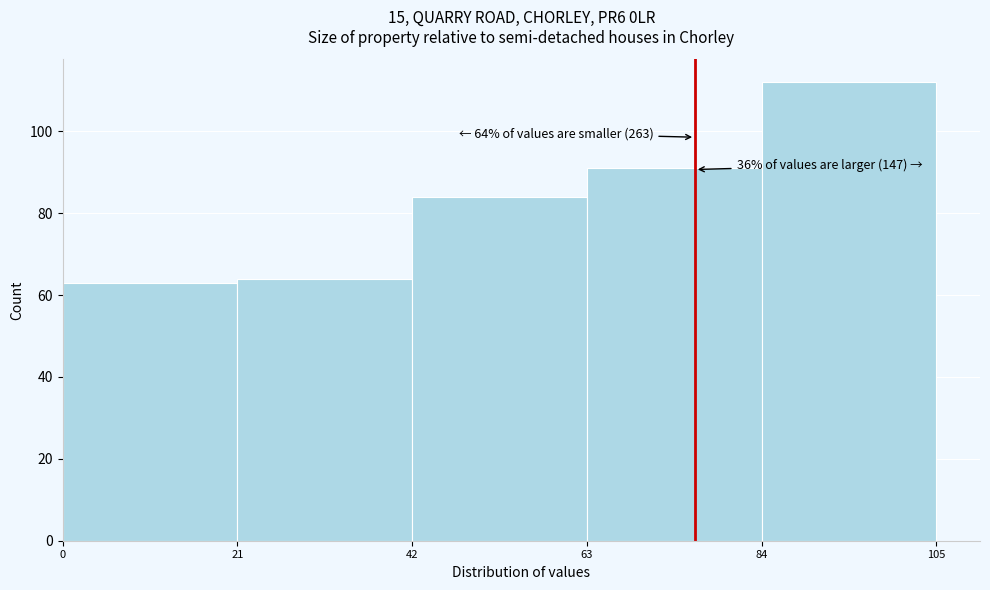

Which range on the x-axis has the tallest bar?

84 to 105